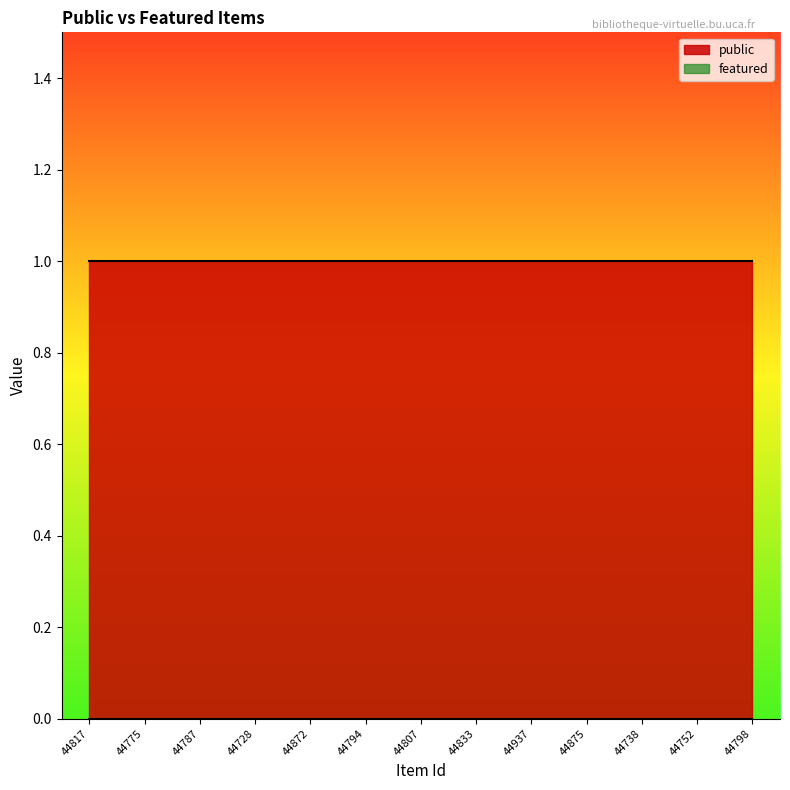

How many categories are shown in the chart?

13